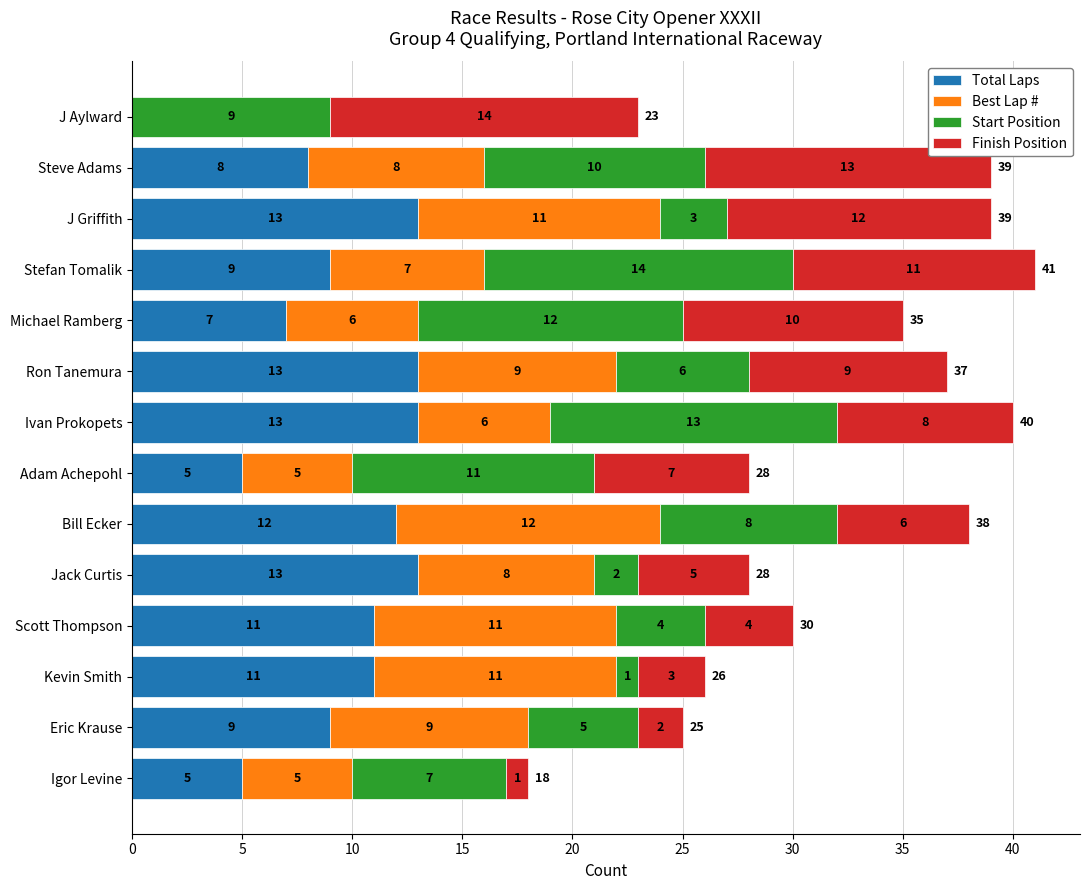

Is it true that Total Laps equals 12 at Steve Adams?

False